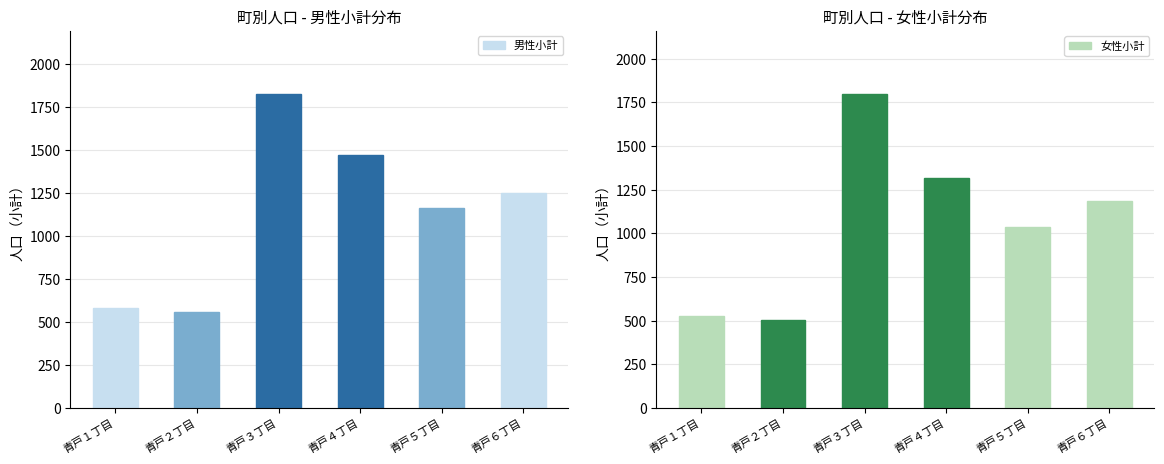

What is the value of the 男性小計 bar at the 2nd from the left?

556